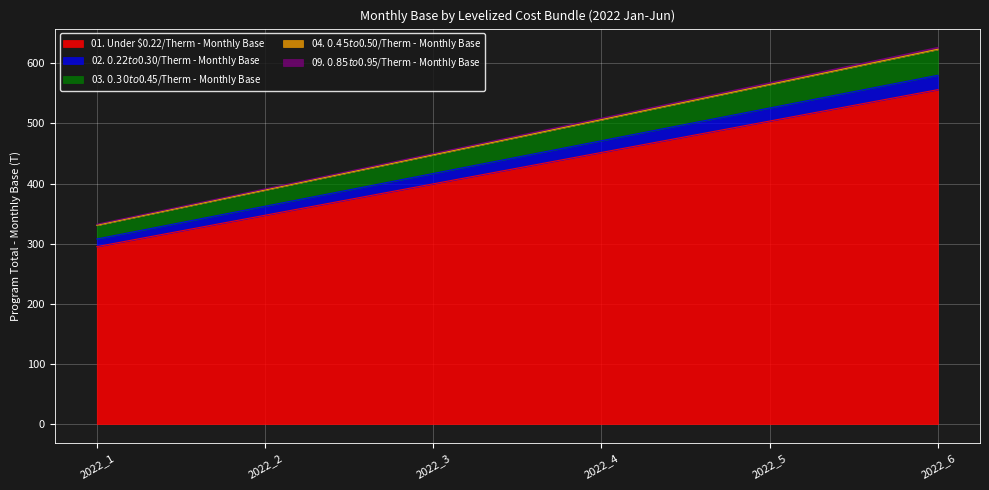

What is the minimum value for 01. Under $0.22/Therm - Monthly Base?

295.1